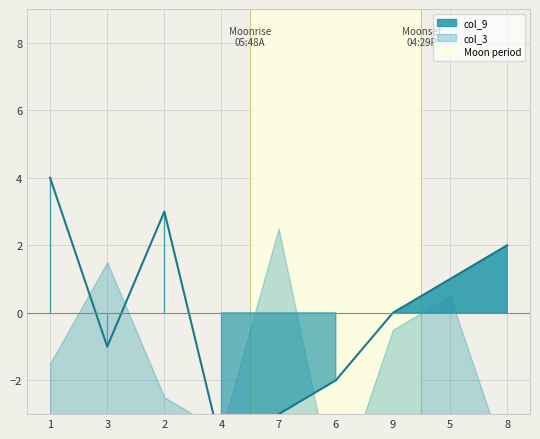

True or false: col_5 has a value of 1 at 4.

False